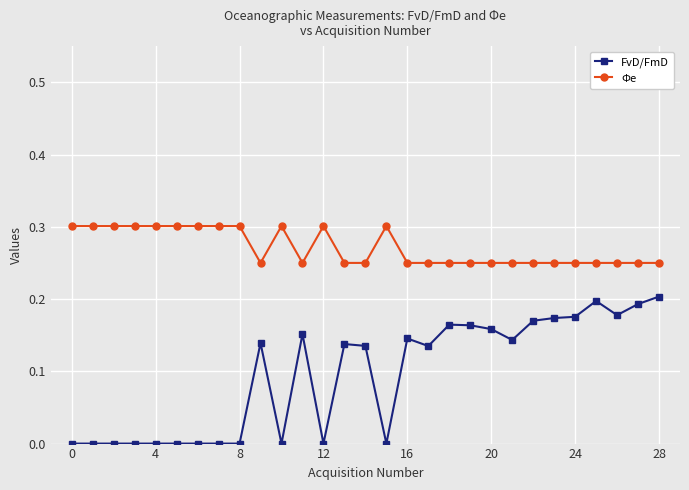

Which series has the widest spread of values?

FvD/FmD